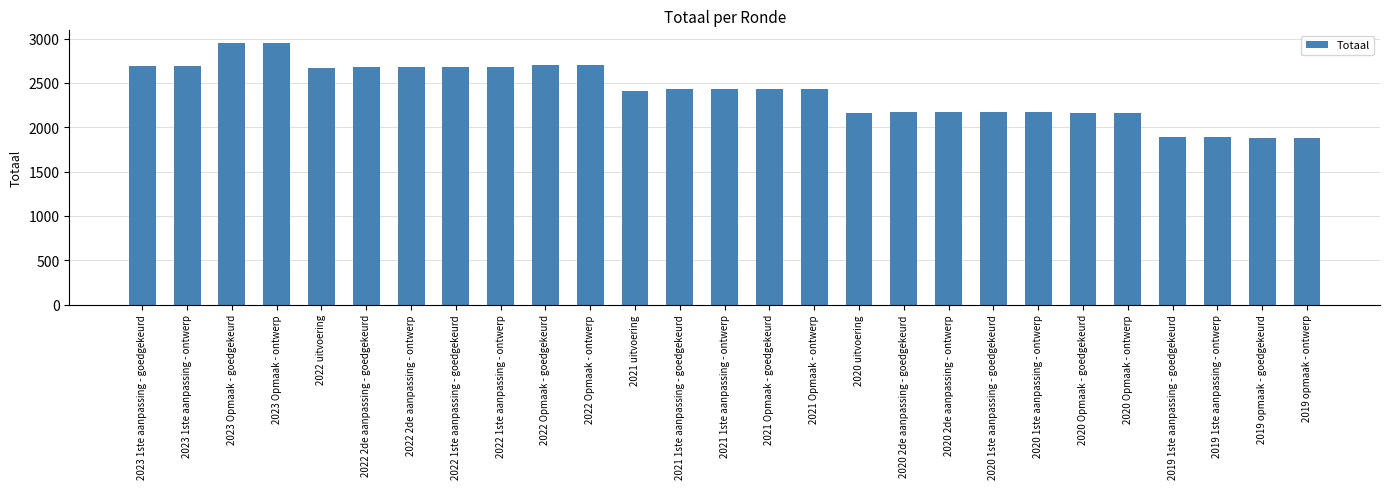

What is the smallest value displayed?

1880